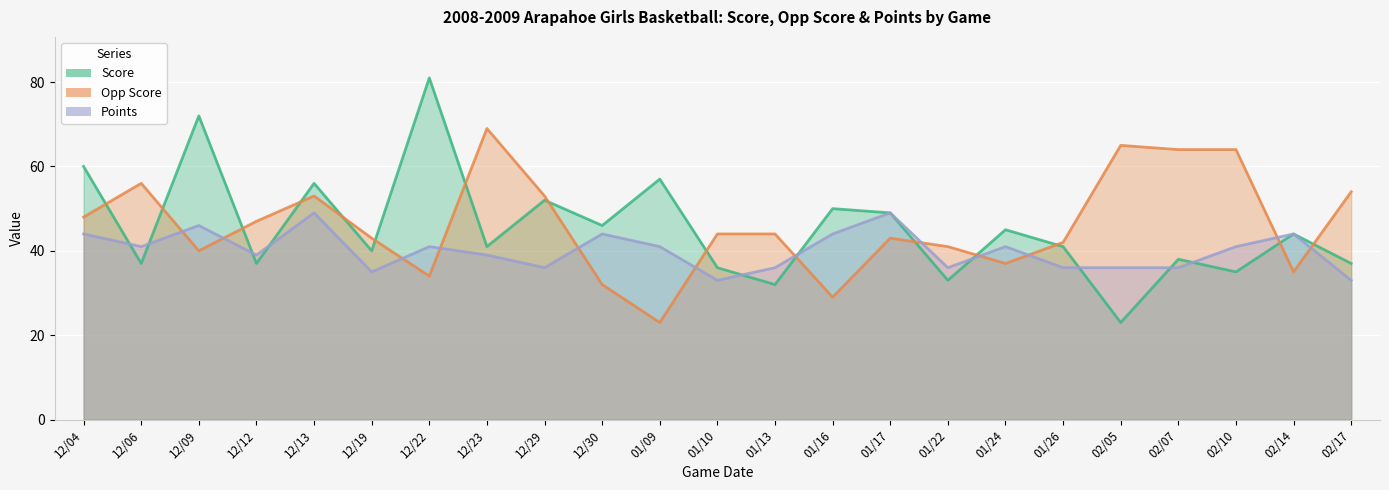

At which category is the sum across all series the highest?

12/09